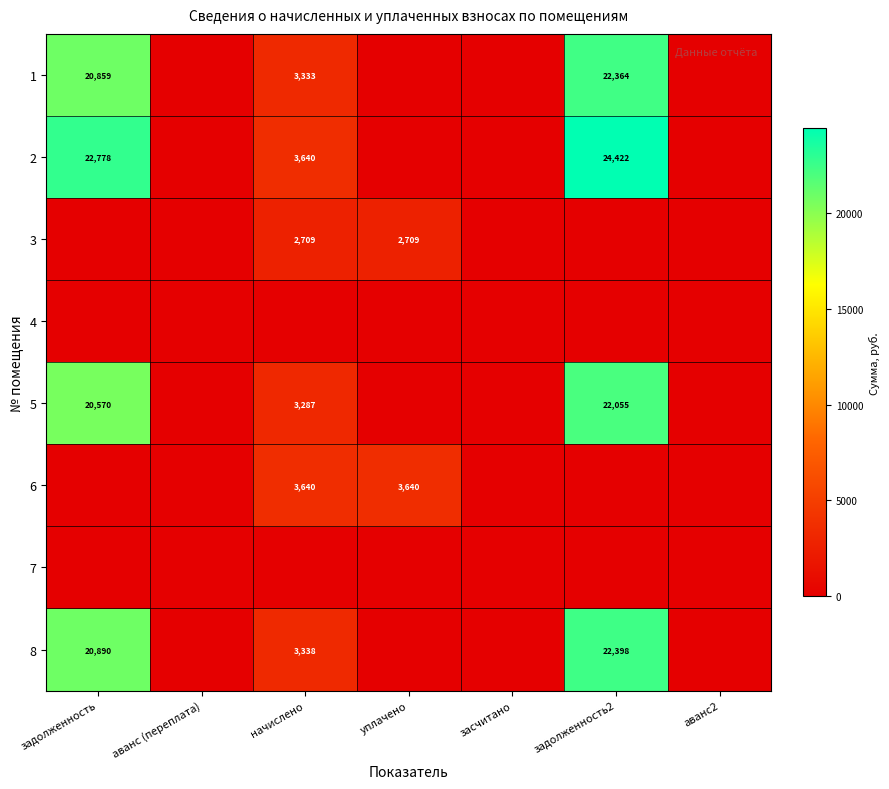

True or false: 5 has a value of 5398 at начислено.

False